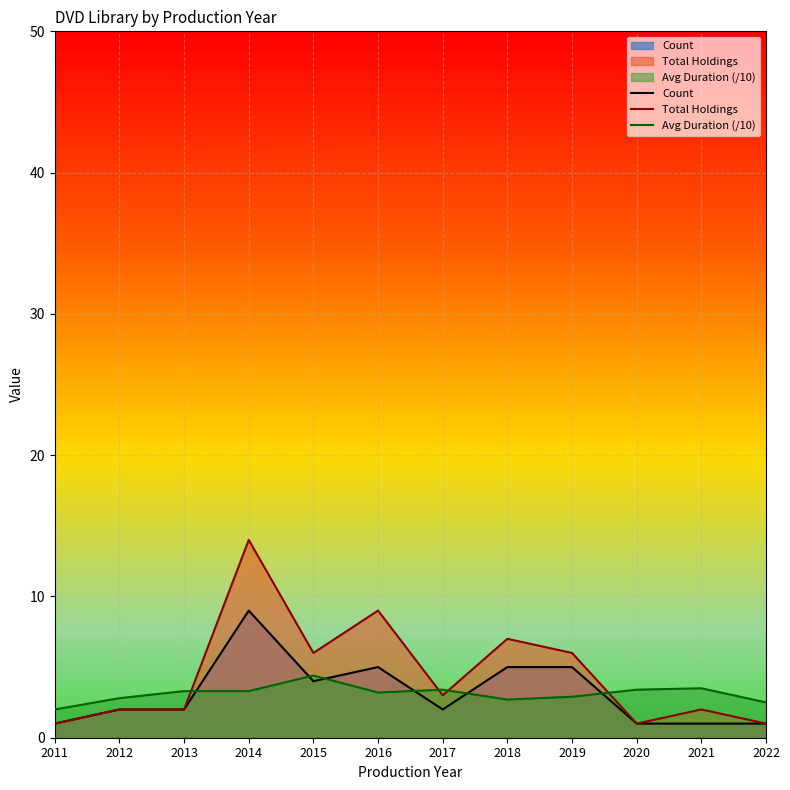

Is the value of Avg Duration (/10) at 2021 greater than the value of Count at 2011?

Yes